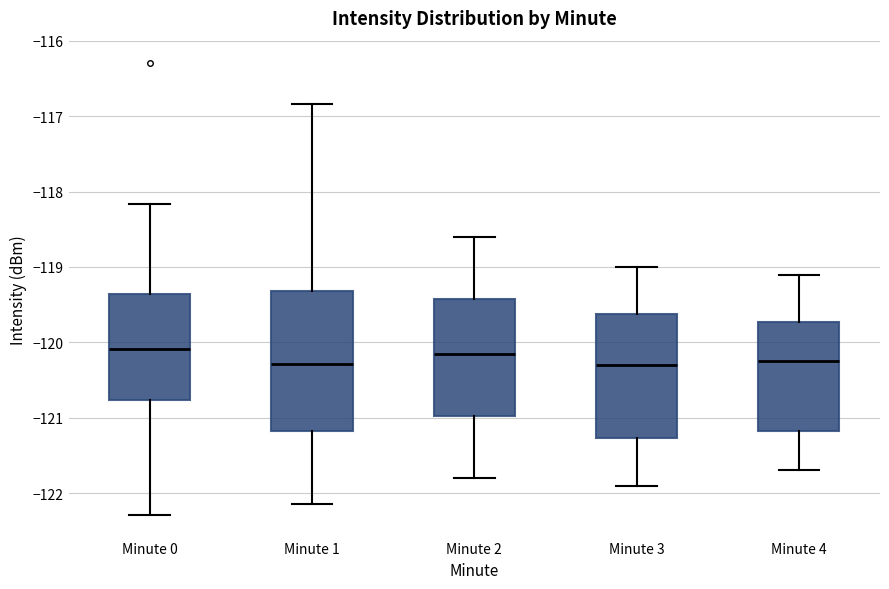

Which box is the tallest, from its lower edge to its upper edge?

Minute 1